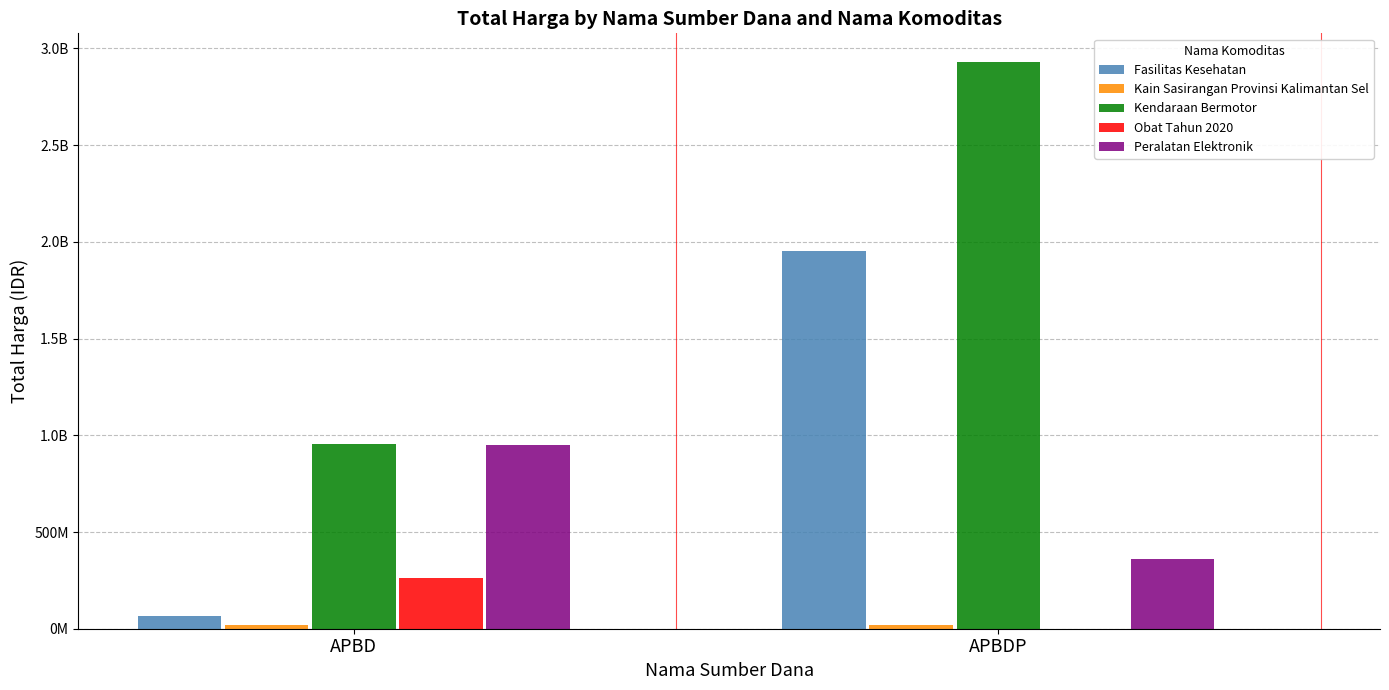

Is it true that Obat Tahun 2020 equals 146501037 at APBDP?

False